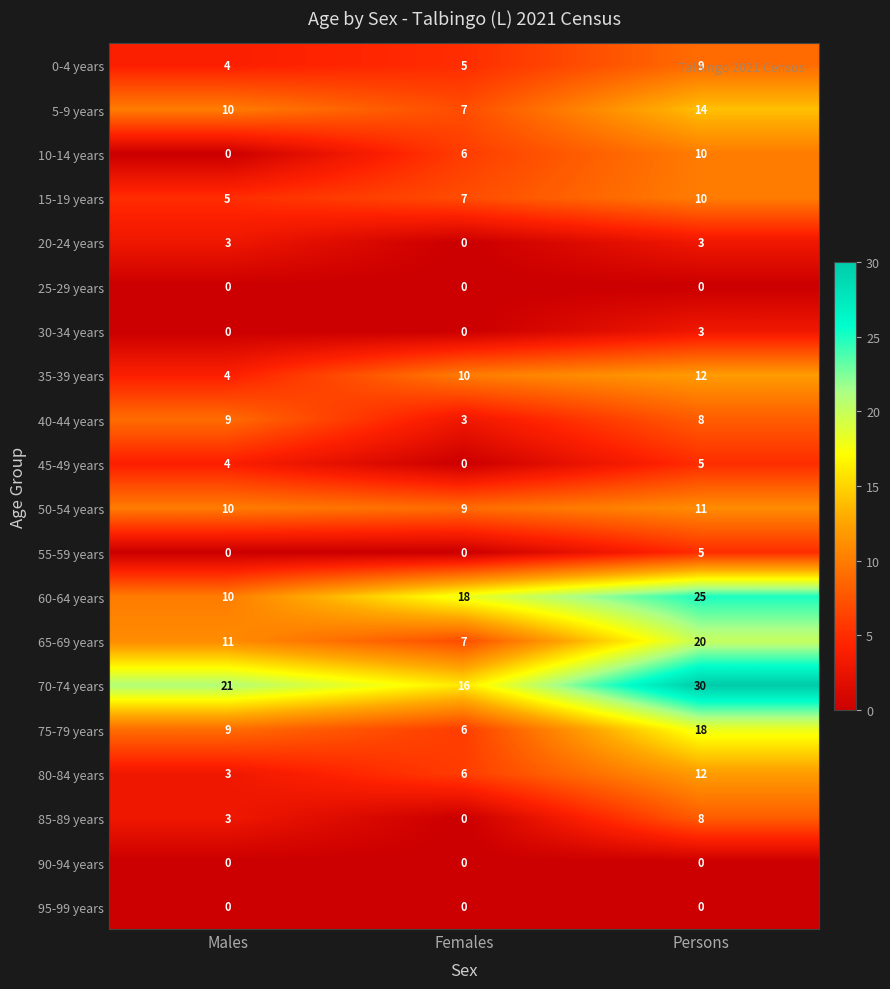

Rank the categories by 5-9 years value from highest to lowest.

Persons, Males, Females